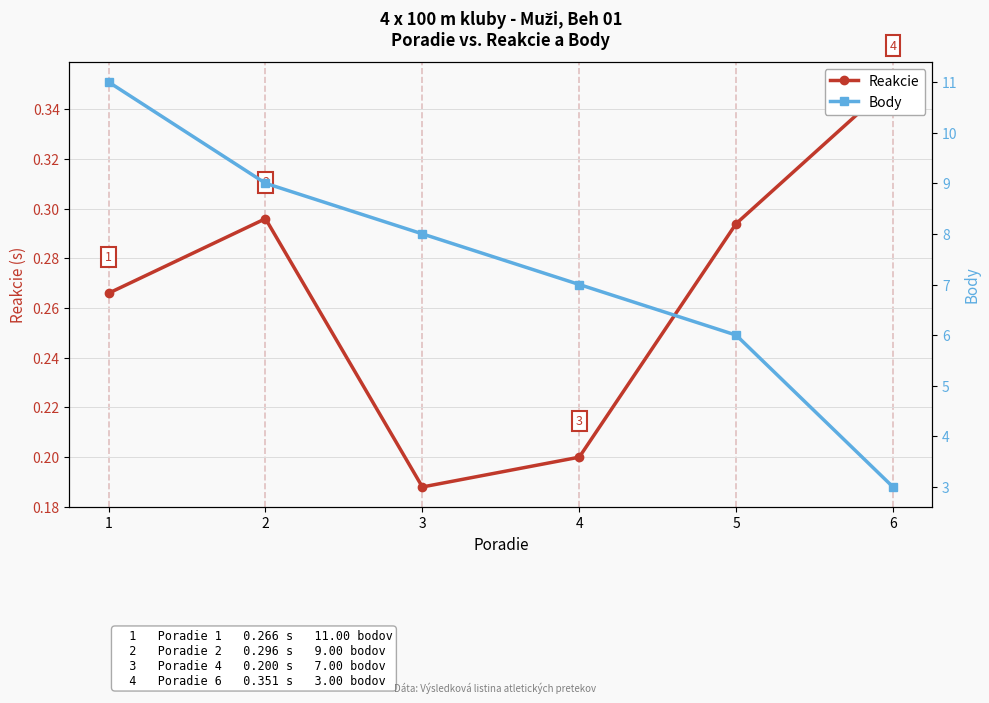

True or false: Body has a value of 9.0 at 2.

True